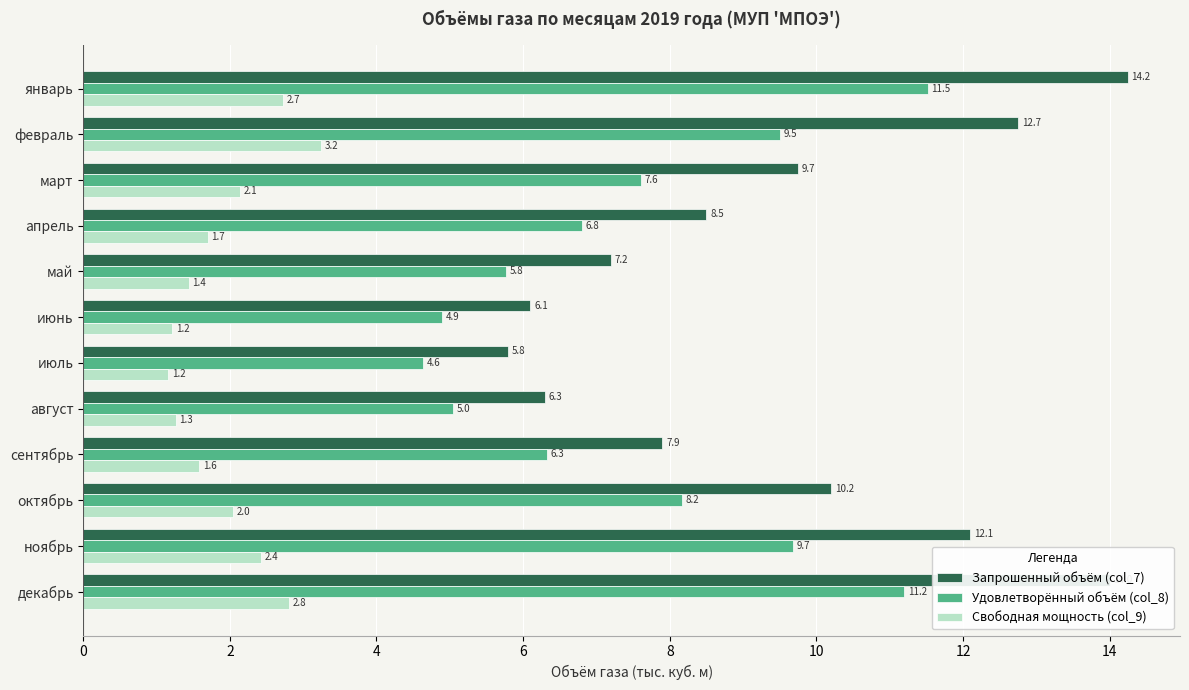

Rank the series at февраль from lowest to highest value.

Свободная мощность (col_9), Удовлетворённый объём (col_8), Запрошенный объём (col_7)